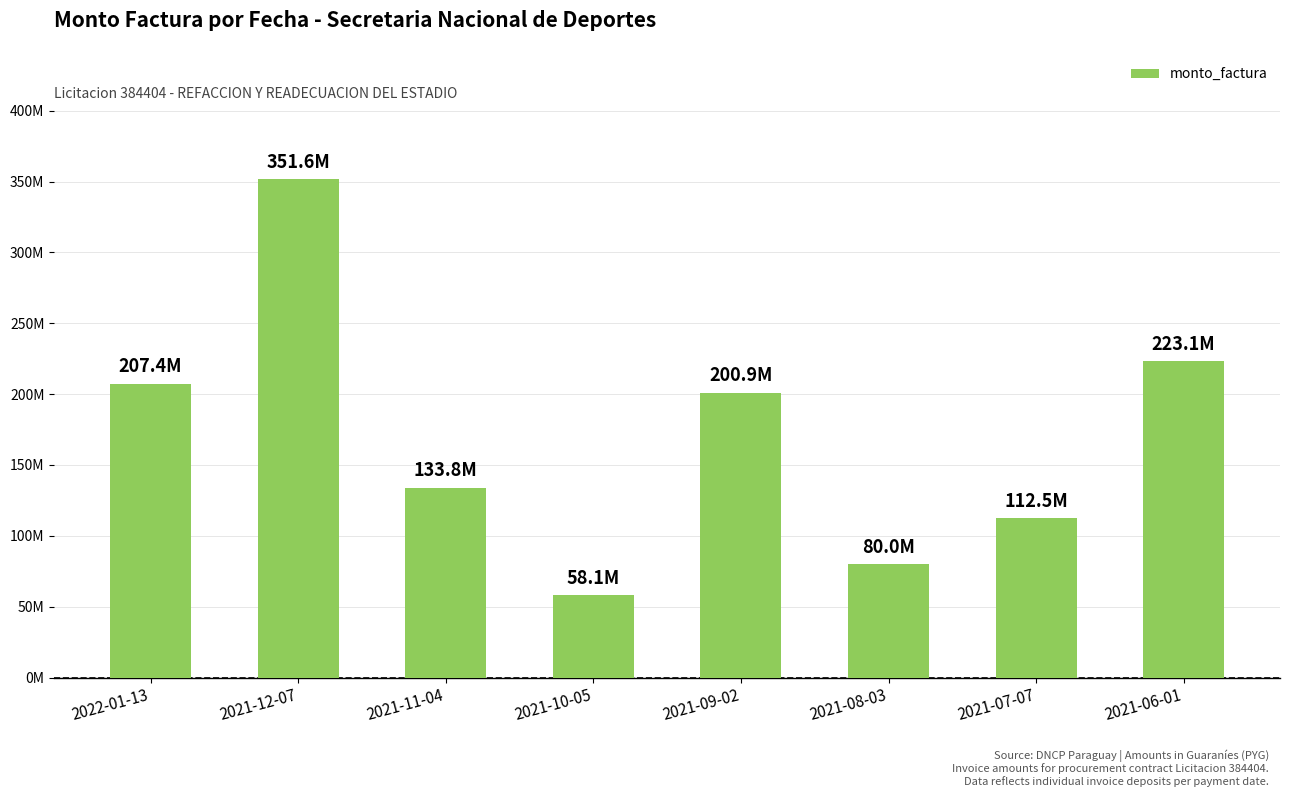

Which has a higher value, 2021-07-07 or 2021-10-05?

2021-07-07